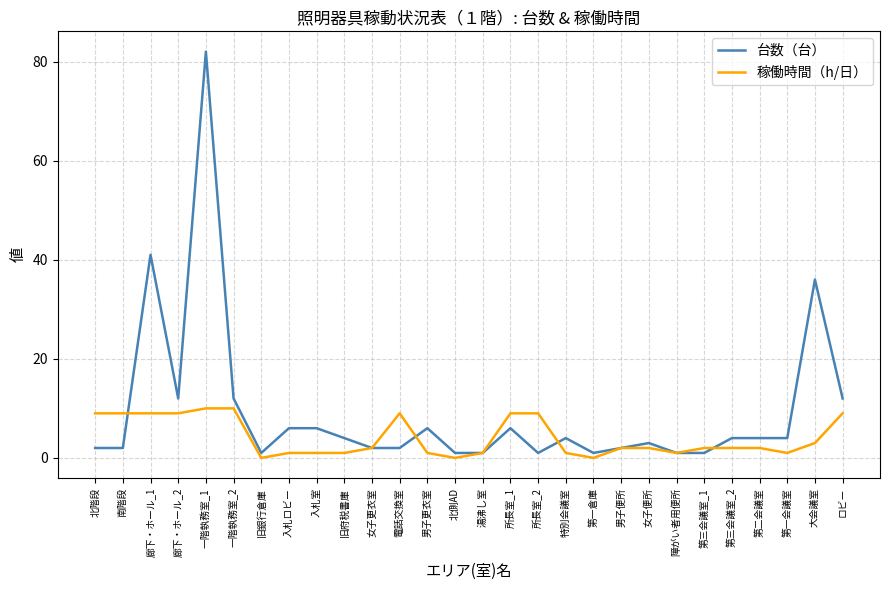

What is the spread (max minus min) of values at 第三会議室_2?

2